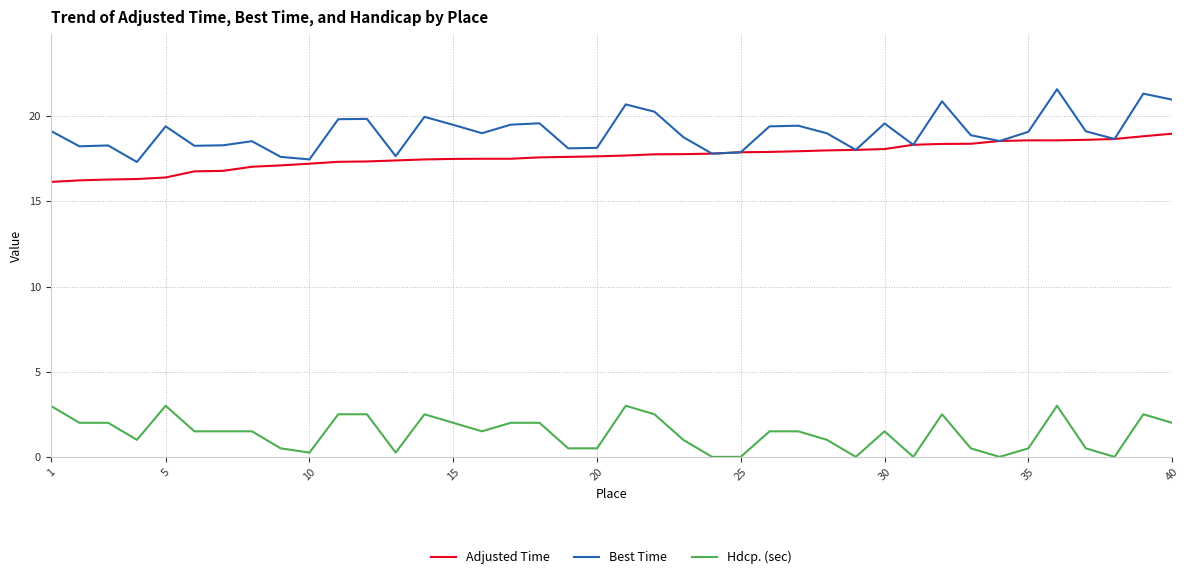

True or false: Hdcp. (sec) and Adjusted Time cross at least once.

False